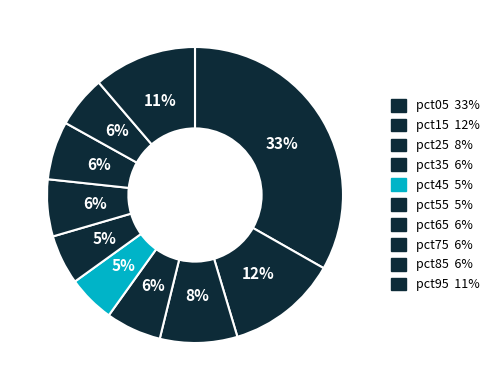

What percentage is NOT represented by pct25?

91.5%